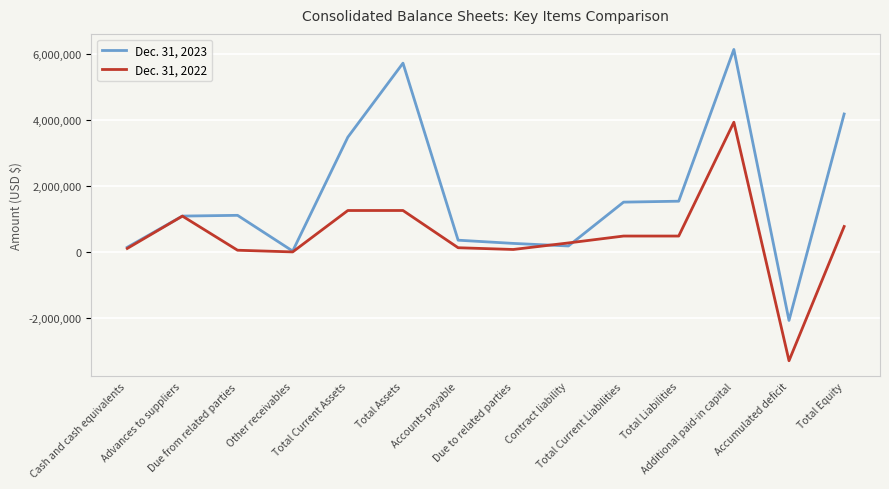

Which series has the widest spread of values?

Dec. 31, 2023